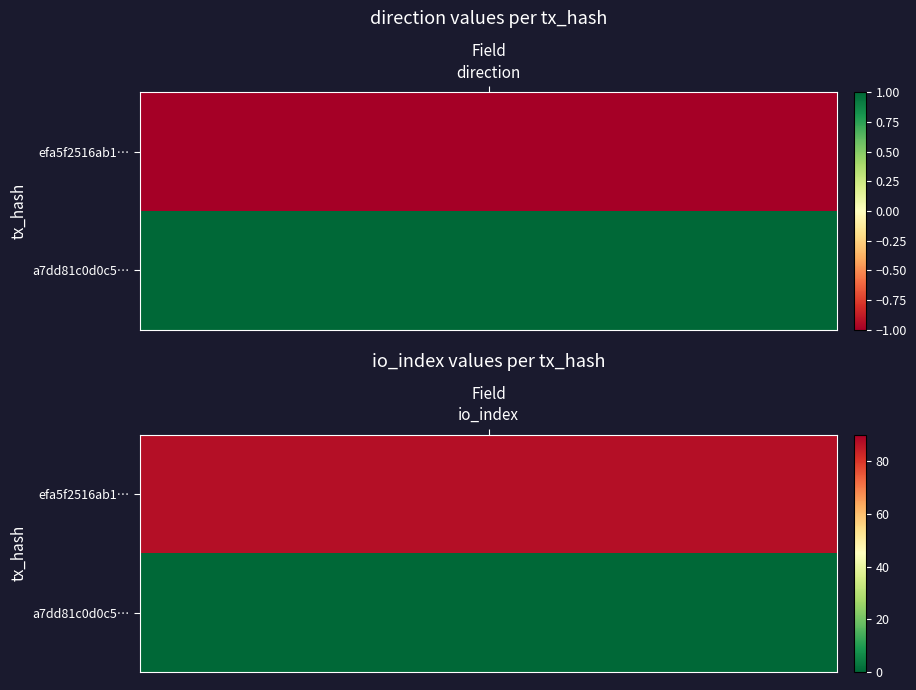

What is the difference between the highest and lowest values at 1?

87